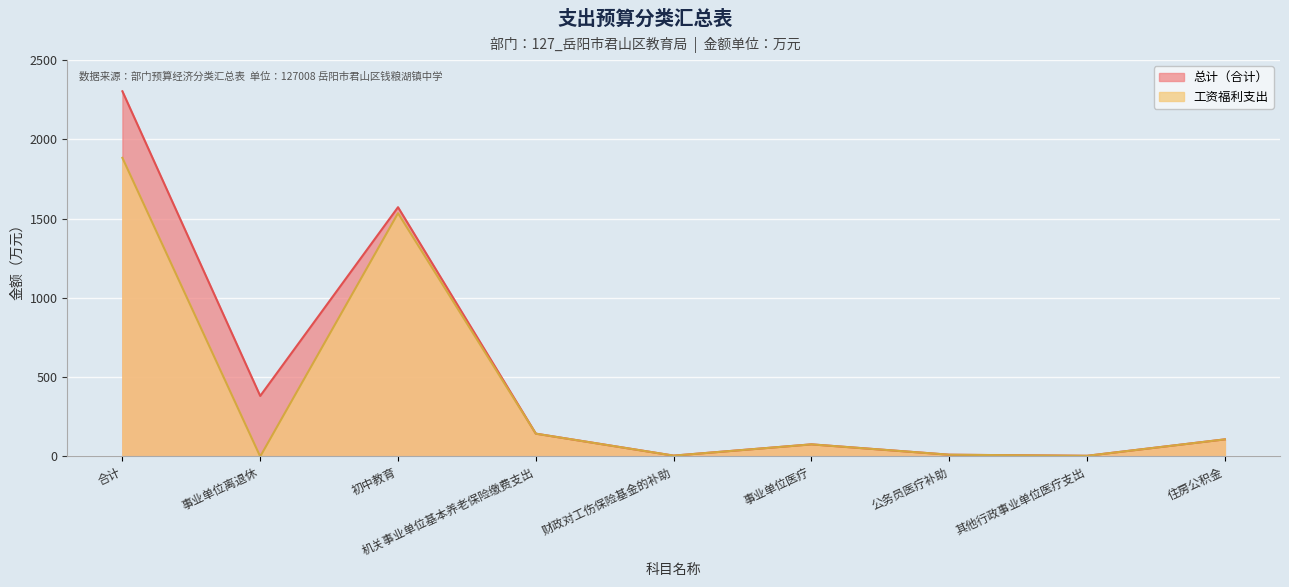

Which label corresponds to the smallest value in the chart?

事业单位离退休